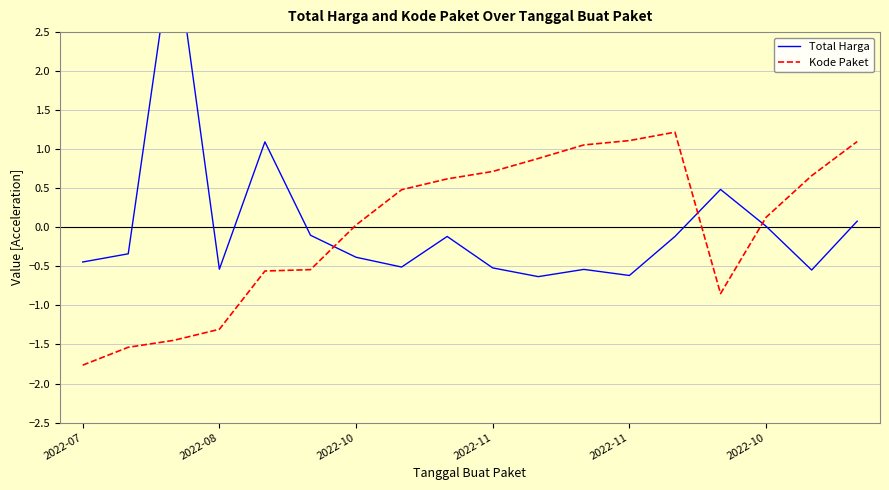

Is this an area chart (filled region under the line)?

No